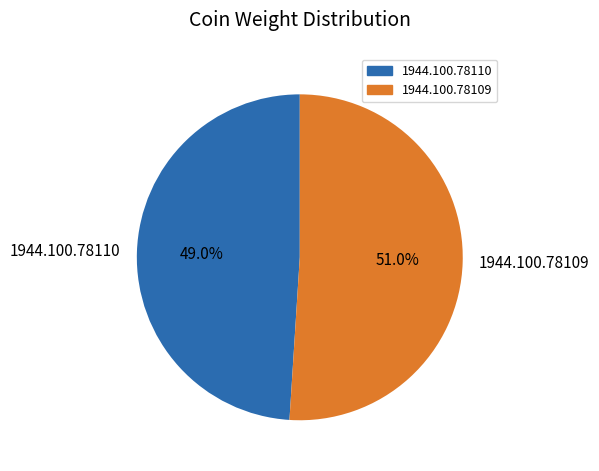

What is the largest slice in the pie chart?

1944.100.78109